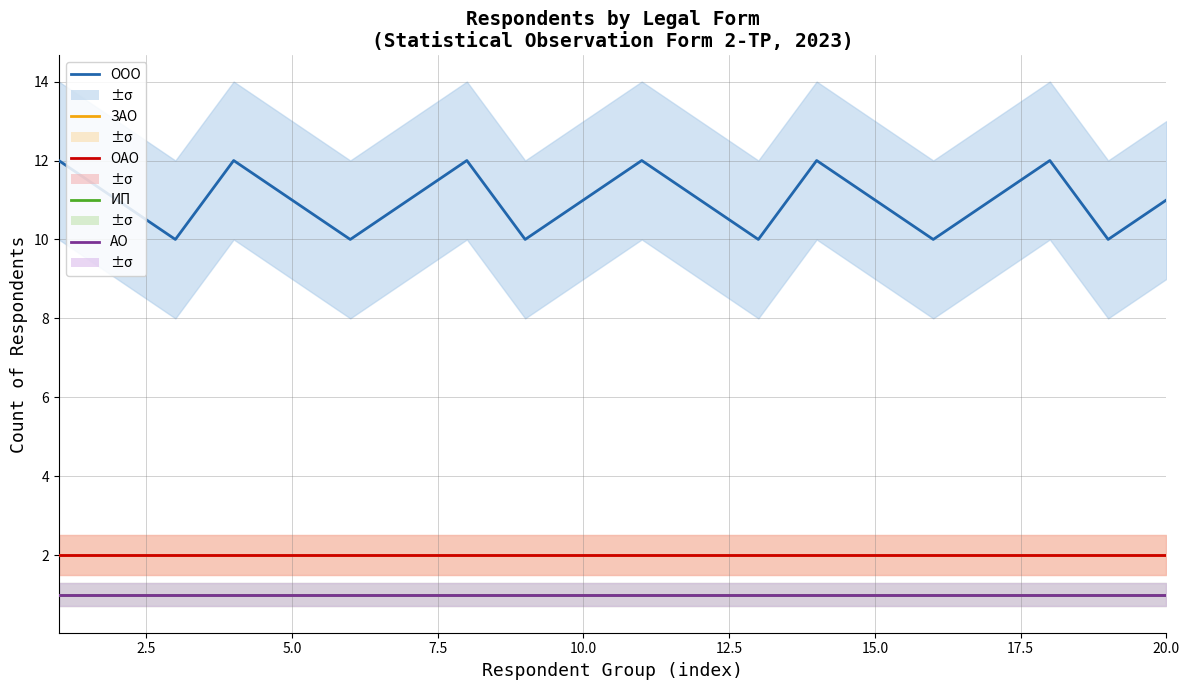

At how many categories does at least one series exceed 5?

20